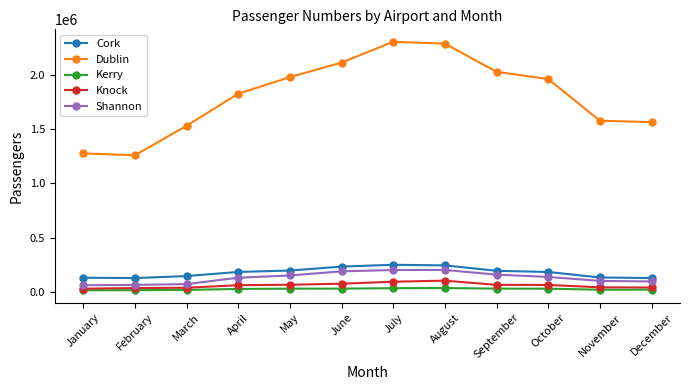

True or false: Dublin and Cork cross at least once.

False